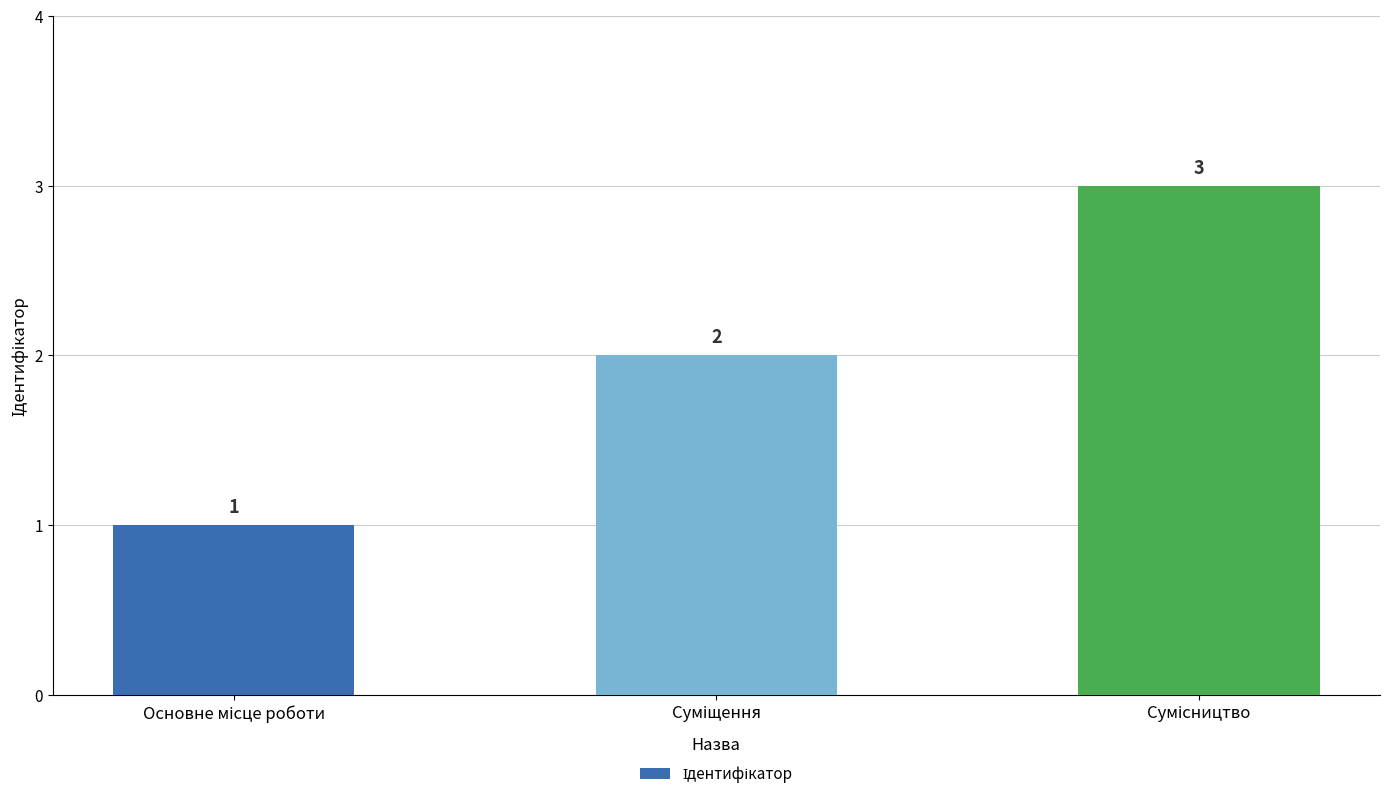

What is the value of the 1st bar from the left?

1